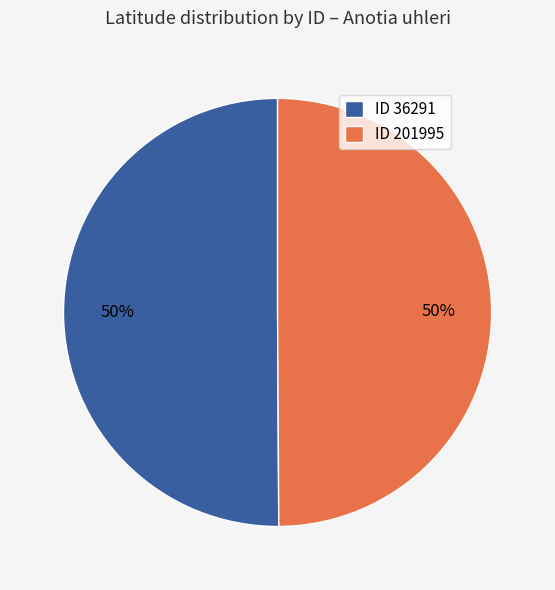

Is the sum of ID 201995 and ID 36291 greater than half?

Yes